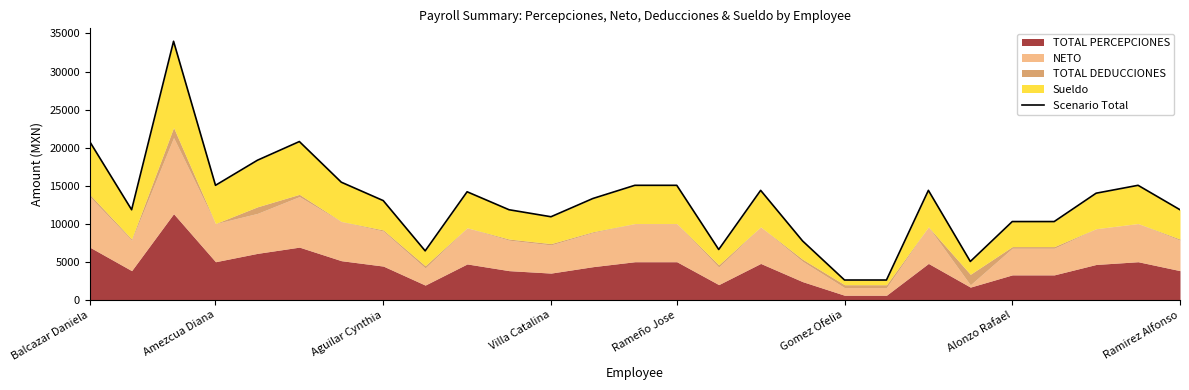

List the labels in order of value, smallest first.

18, 19, 21, 8, 15, 17, 22, 23, 11, Amezcua Diana, 10, 26, Ramirez Alfonso, 12, 24, 9, 16, 20, Villa Catalina, 13, 14, 25, Alonzo Rafael, Rameño Jose, Balcazar Daniela, Gomez Ofelia, Aguilar Cynthia